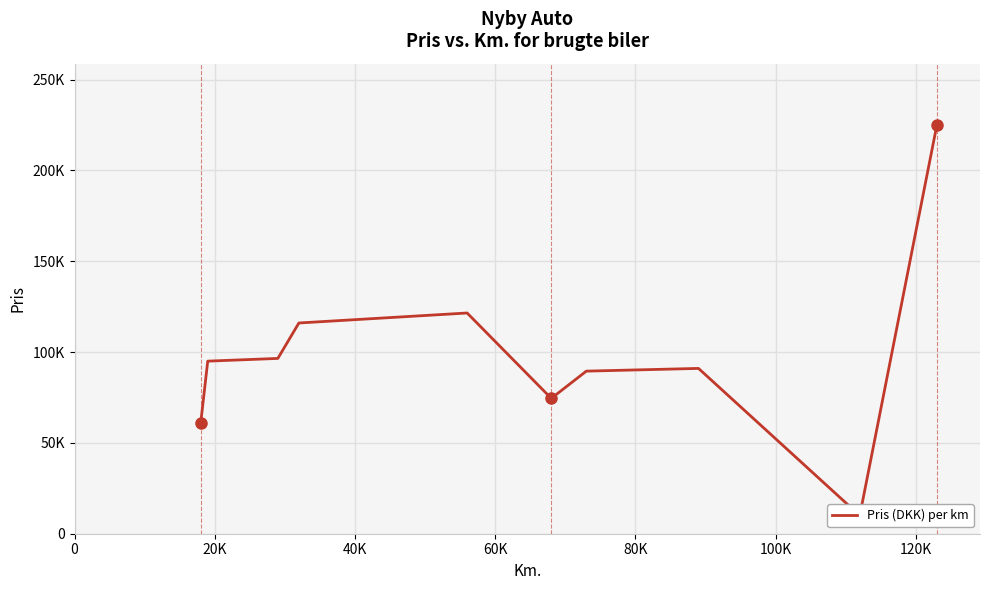

How many points are higher than both their immediate neighbors (excluding endpoints)?

2